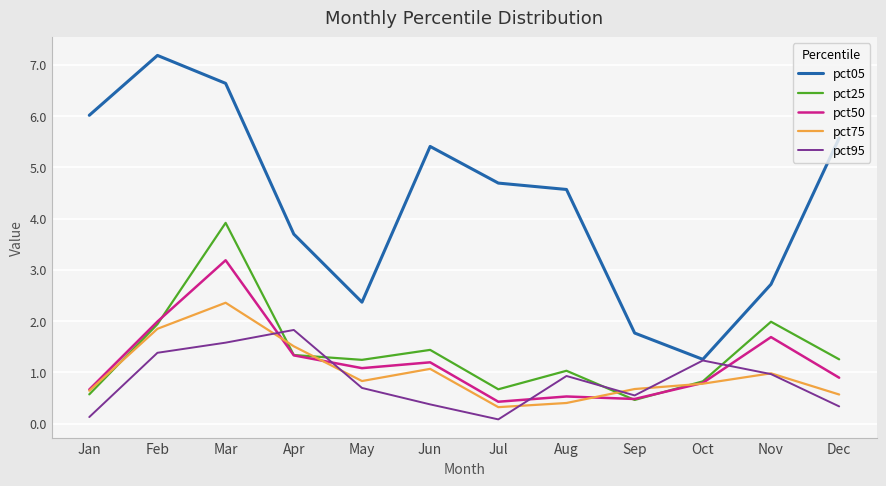

Count the number of data series in this chart.

5